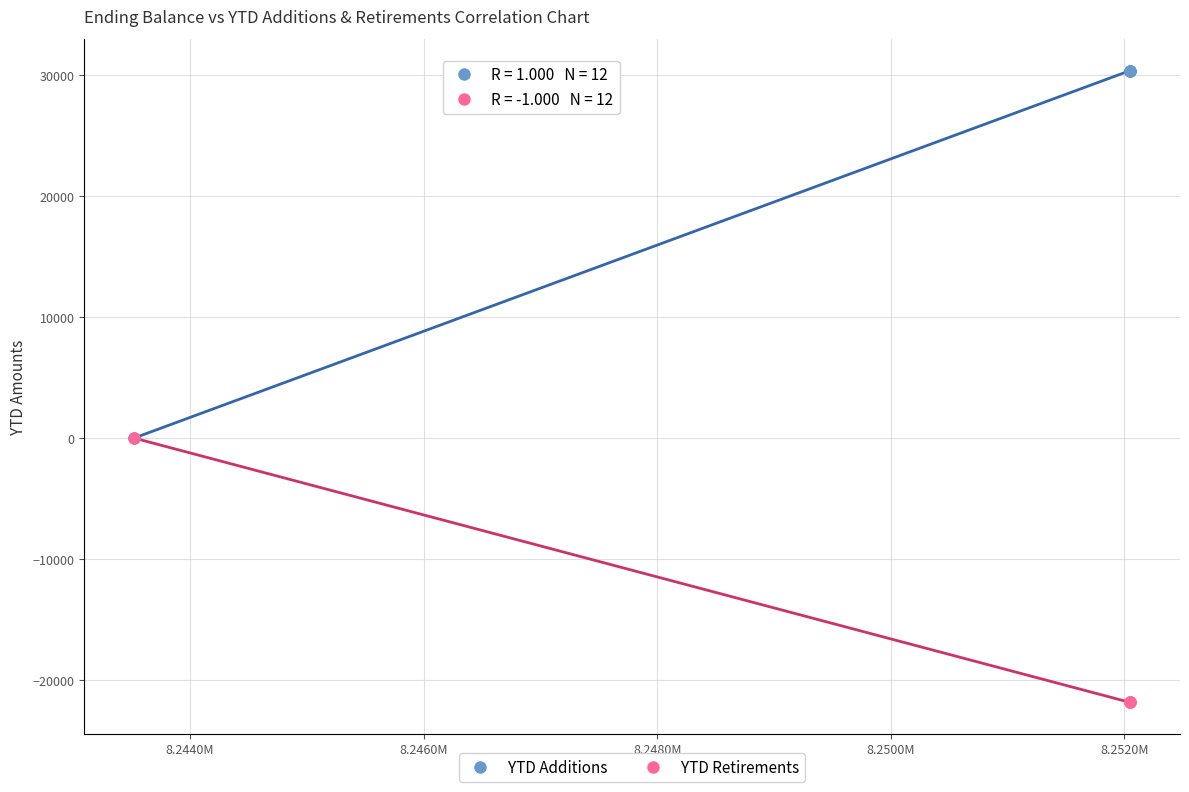

Which series contains the highest Y value?

YTD Additions